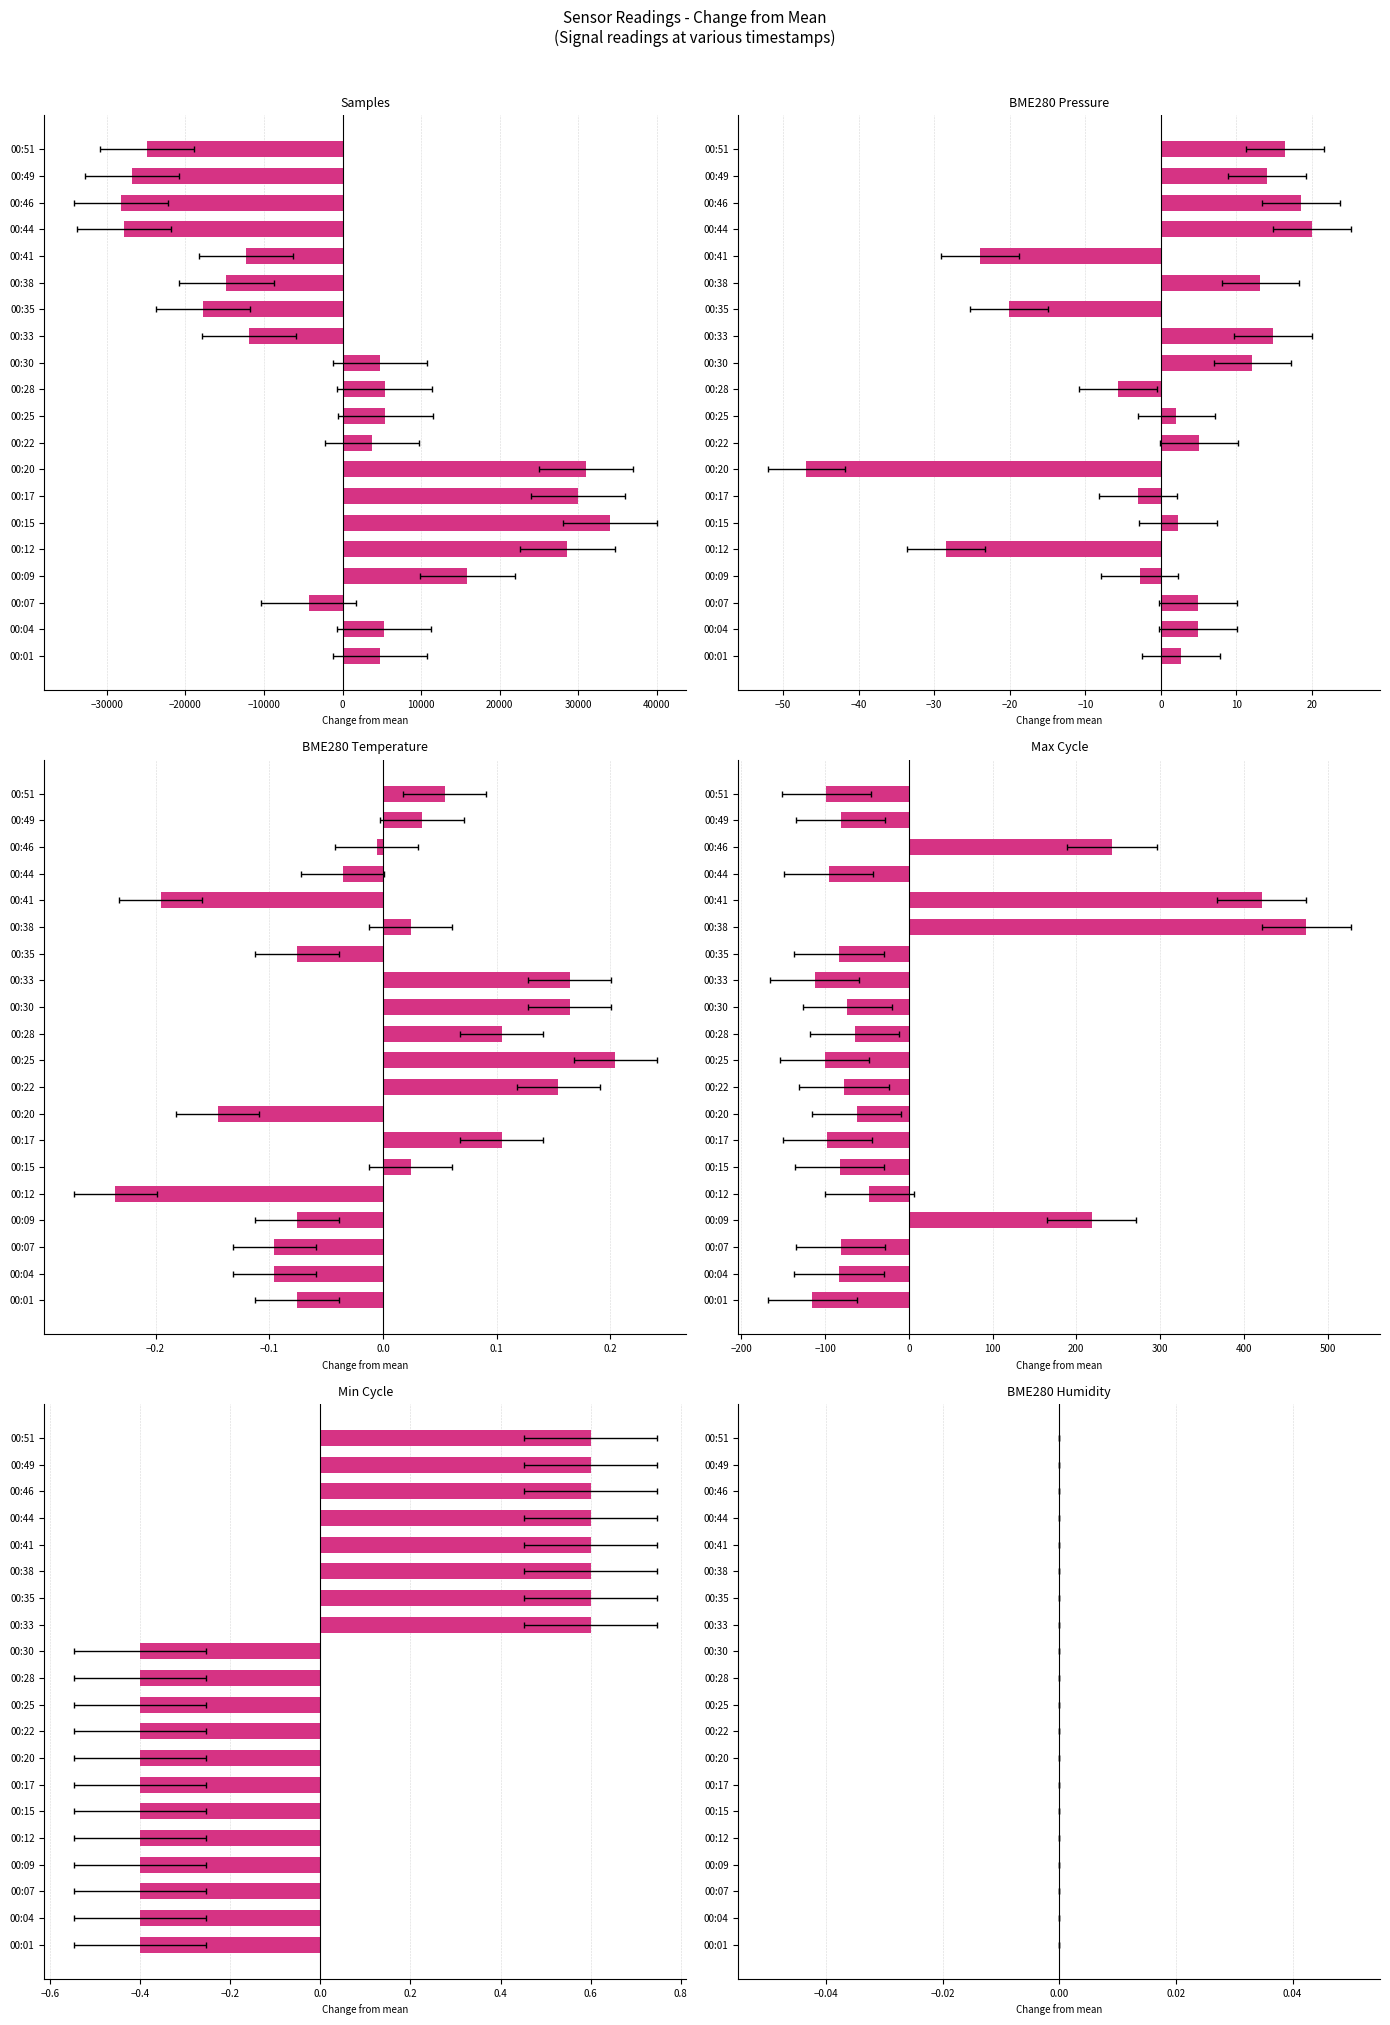

Which series has the largest range (max minus min)?

Samples